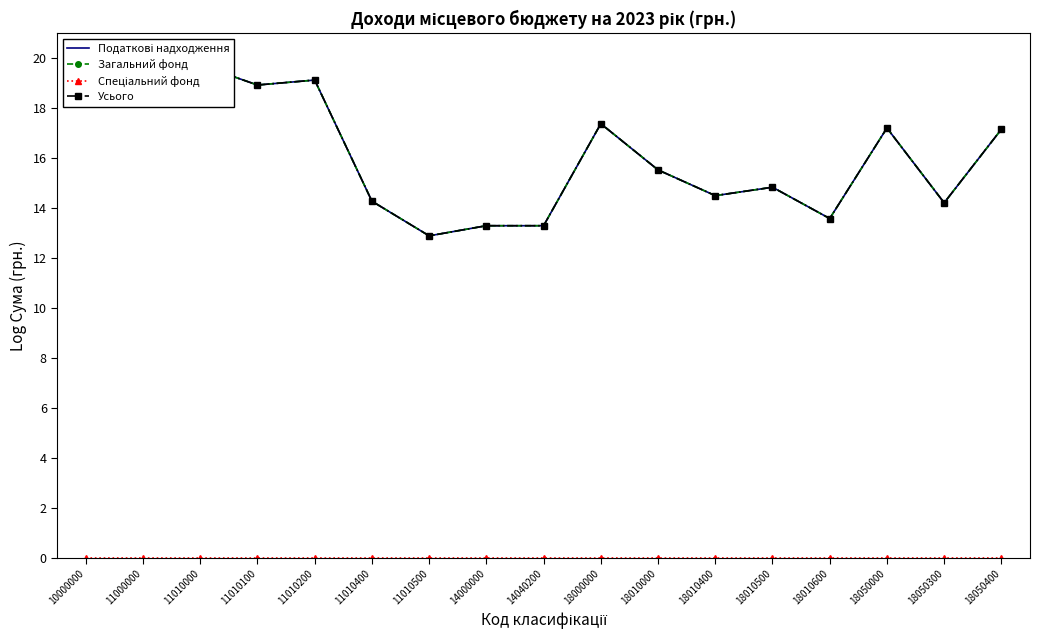

Is this an area chart (filled region under the line)?

No